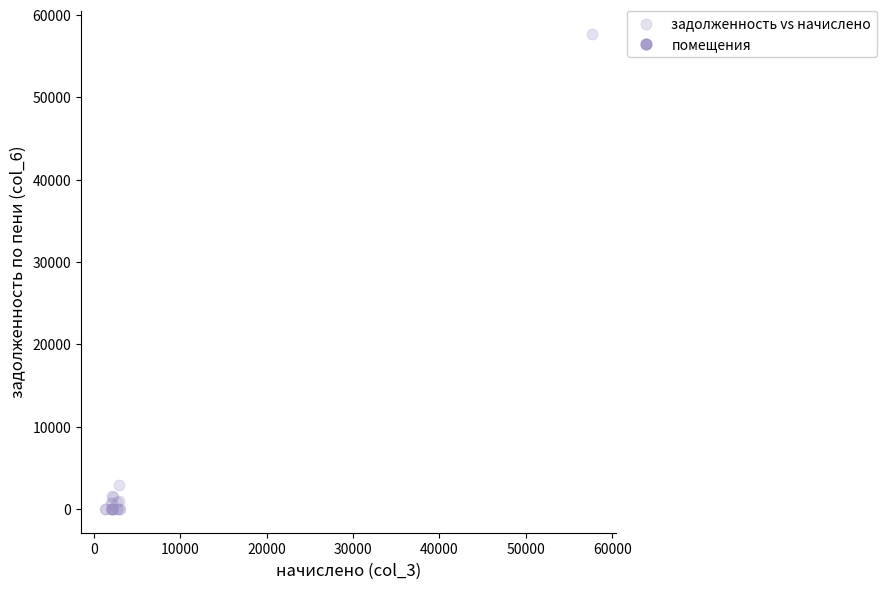

What Y value in the scatter plot is closest to 28824?

2927.5